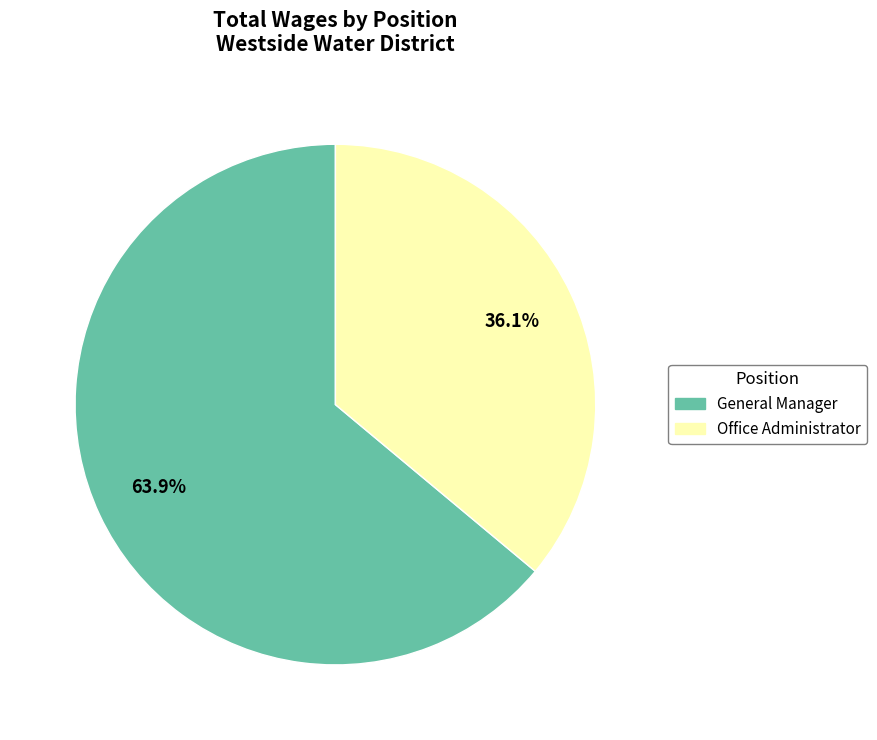

To the nearest percent, what is the combined percentage of Office Administrator and General Manager?

100%